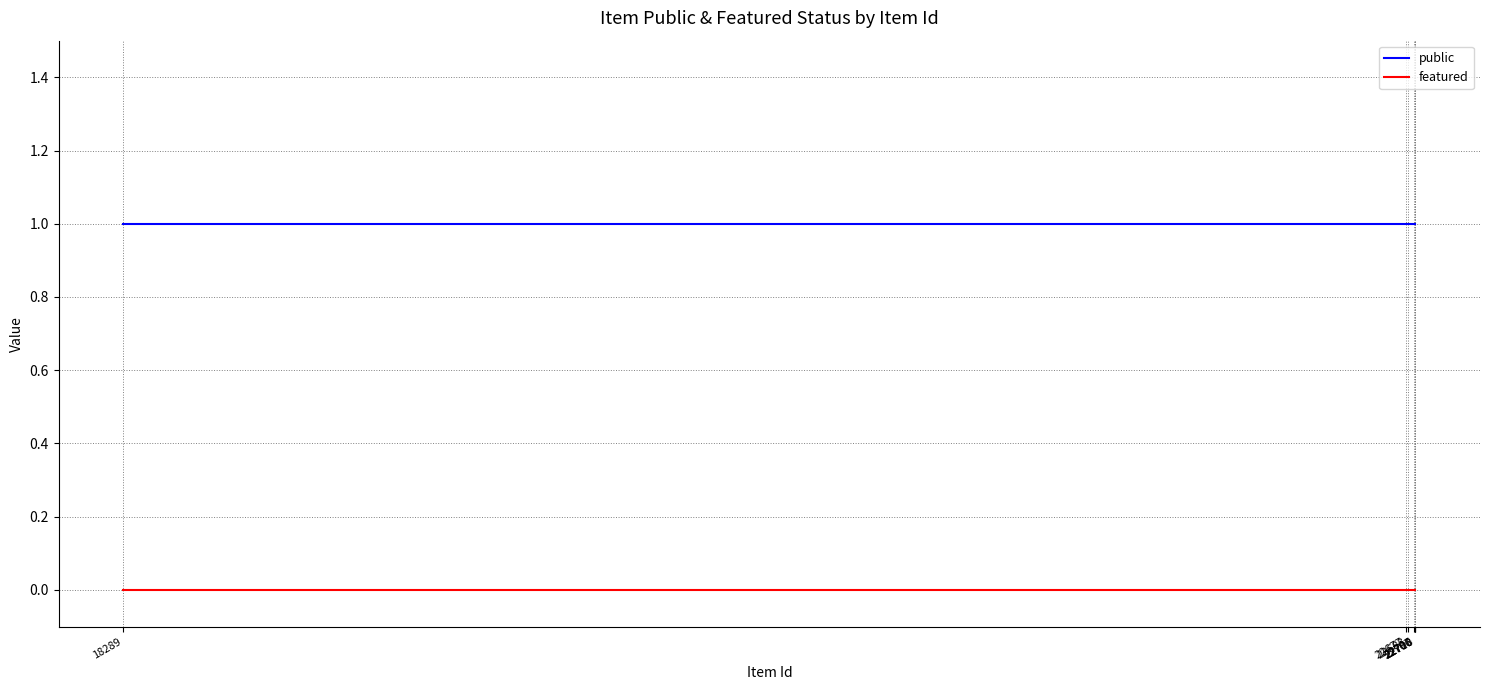

What is the total value across all series at 22707?

1